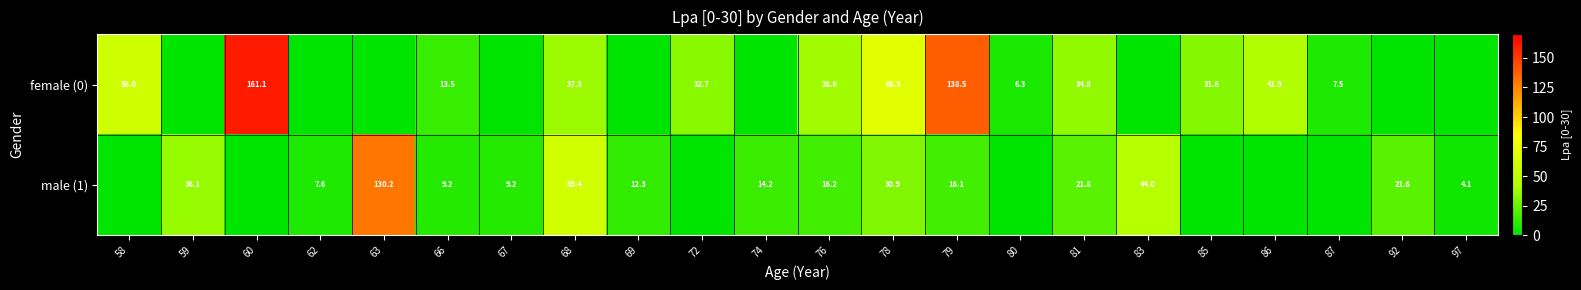

What is the difference between the male (1) values at 67 and 74?

5.0